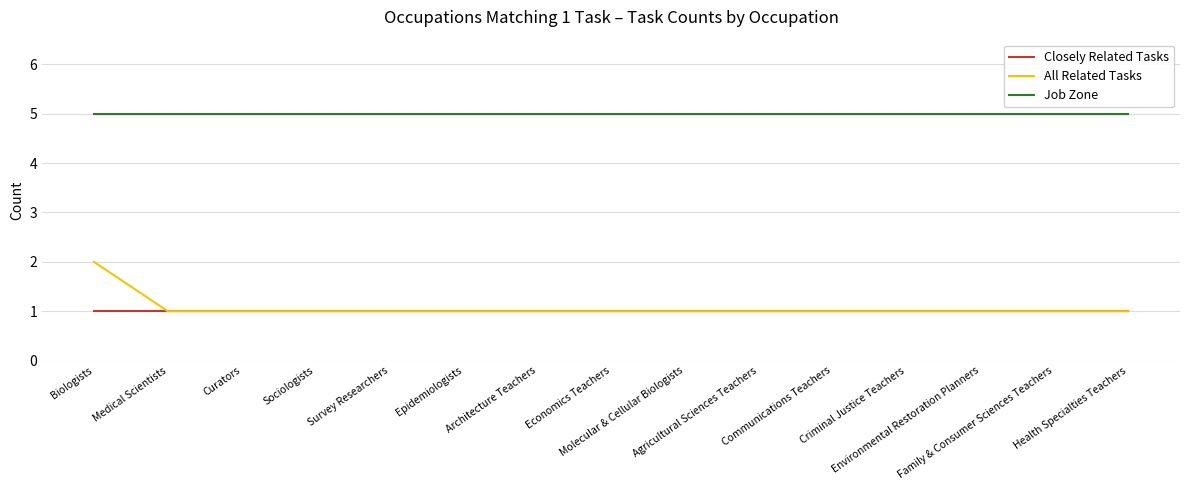

Which series has the largest range (max minus min)?

All Related Tasks